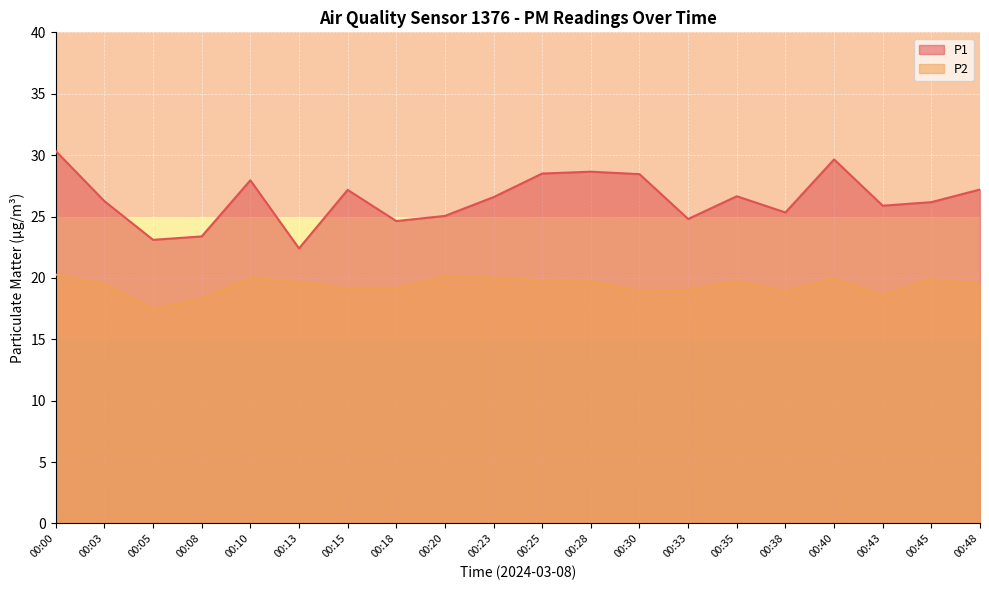

What is the average value of the P2 series?

19.4